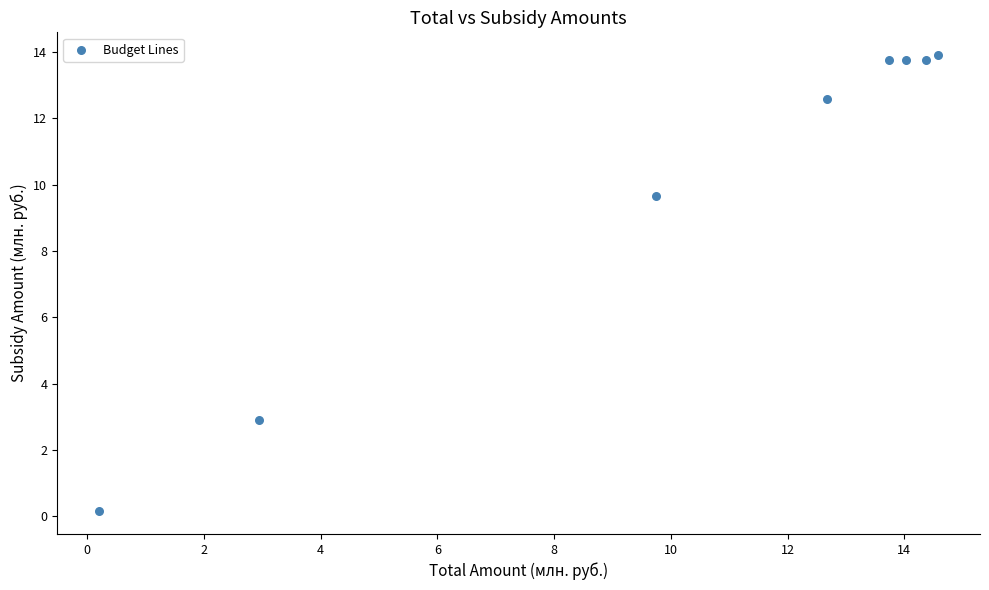

What is the range of Y values (max minus min)?

13.7